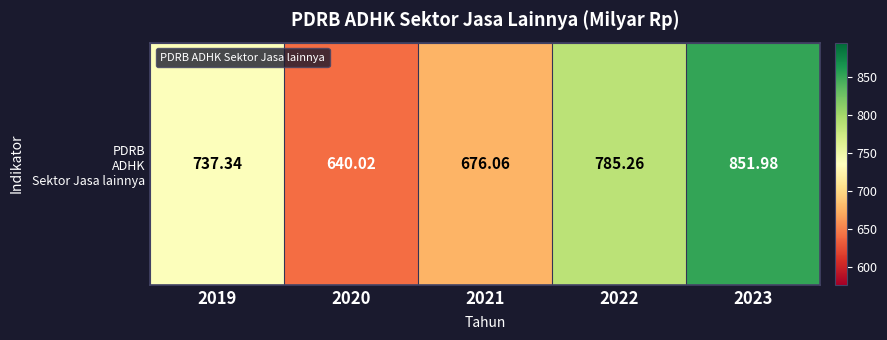

Reading left to right, what are all the values shown in this chart?

737.3	640.0	676.1	785.3	852.0